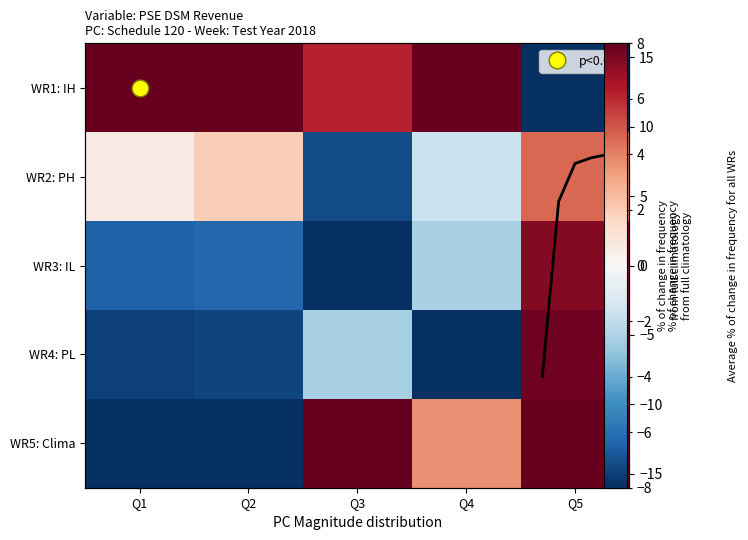

Is the value of WR5: Clima at Q5 greater than the value of WR3: IL at Q3?

Yes